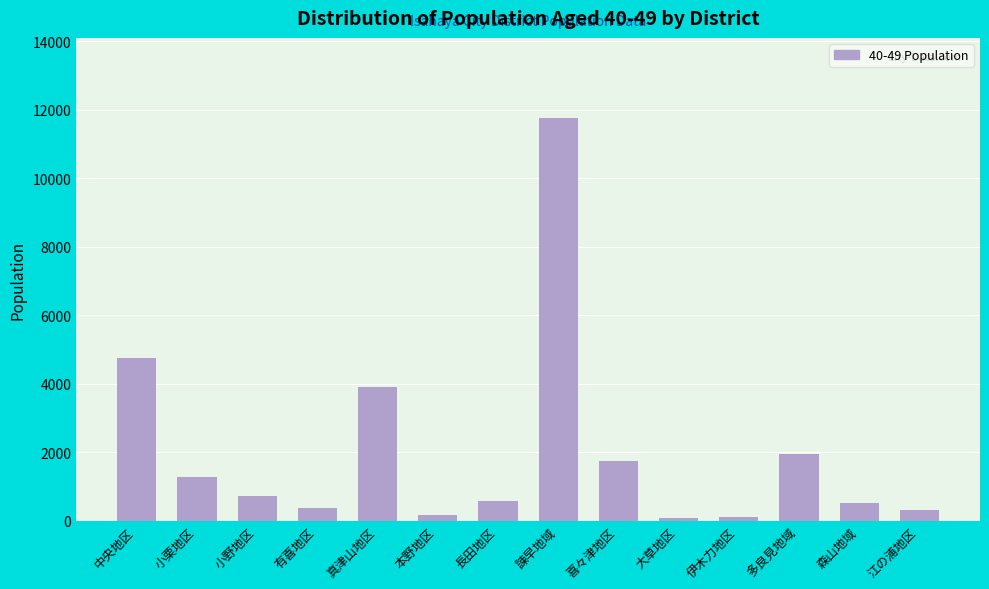

Approximately how many times larger is the value at 喜々津地区 compared to 江の浦地区?

5.7